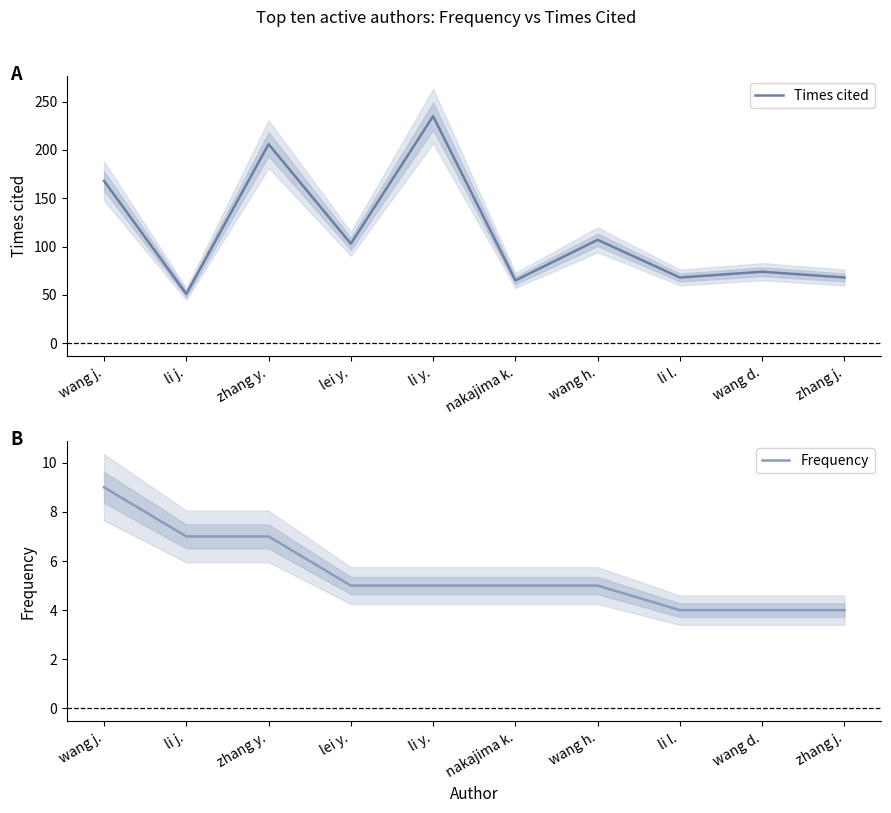

Which series has the largest range (max minus min)?

Times cited